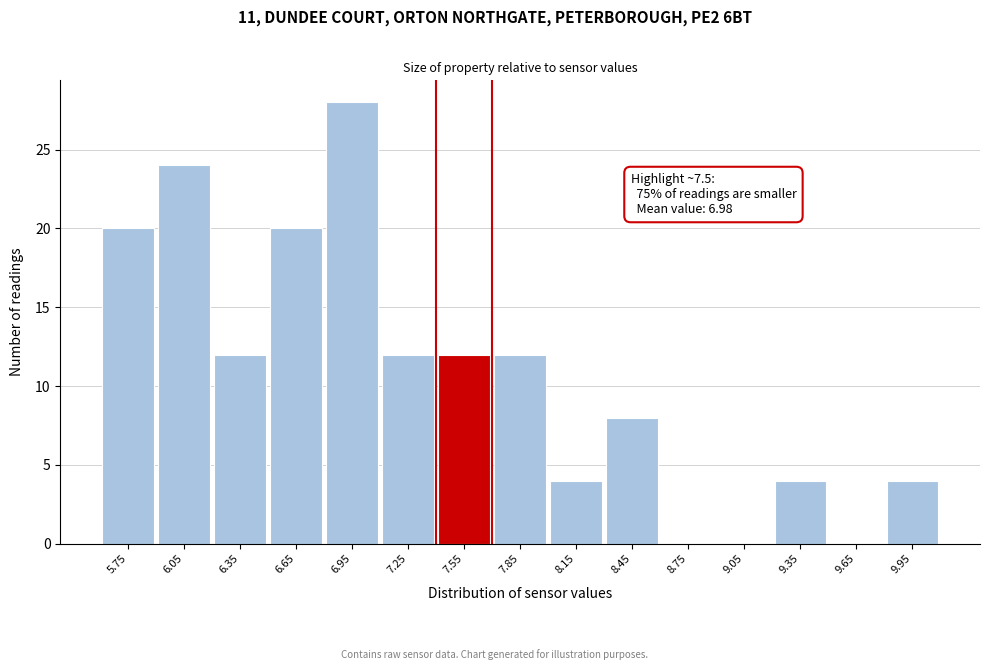

Which range on the x-axis has the tallest bar?

6.8 to 7.1